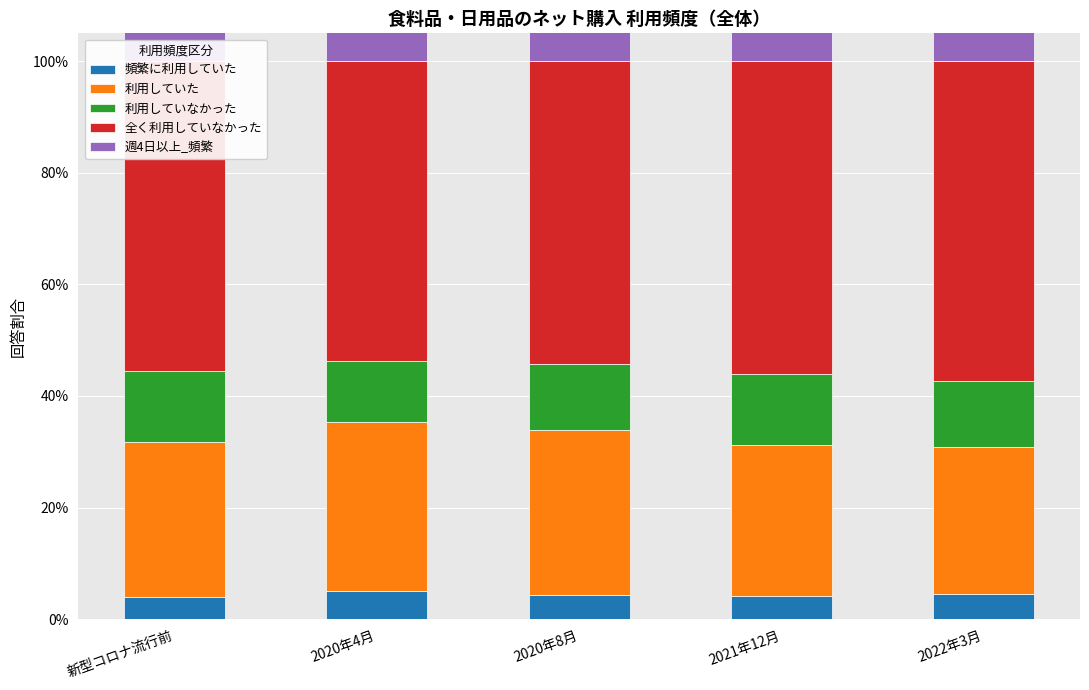

How many data points does each series have?

5